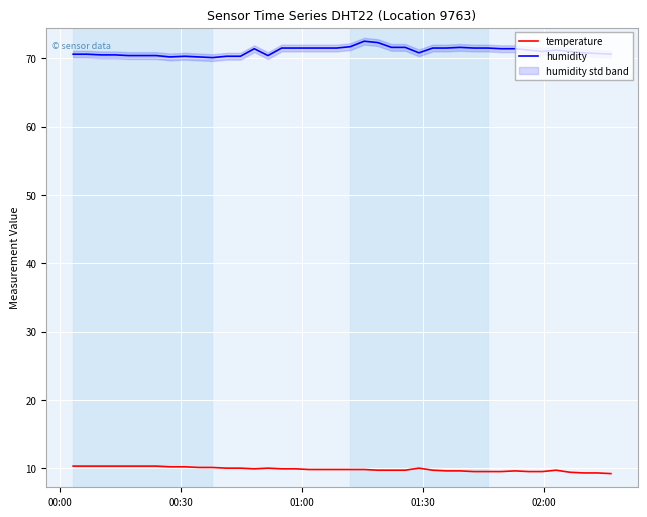

How many categories are shown in the chart?

40